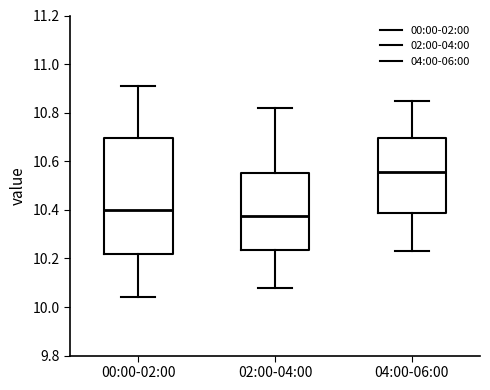

Reading left to right, transcribe this box plot: for each box, give where its median line is, the range the box spans, and where its two whiskers end, as read against the y-axis. The values are not printed on the chart, so give them approximately, as read against the axis.

00:00-02:00: median 10.40, box 10.22 to 10.70, whiskers 10.04 to 10.92
02:00-04:00: median 10.38, box 10.24 to 10.56, whiskers 10.08 to 10.82
04:00-06:00: median 10.56, box 10.38 to 10.70, whiskers 10.24 to 10.86